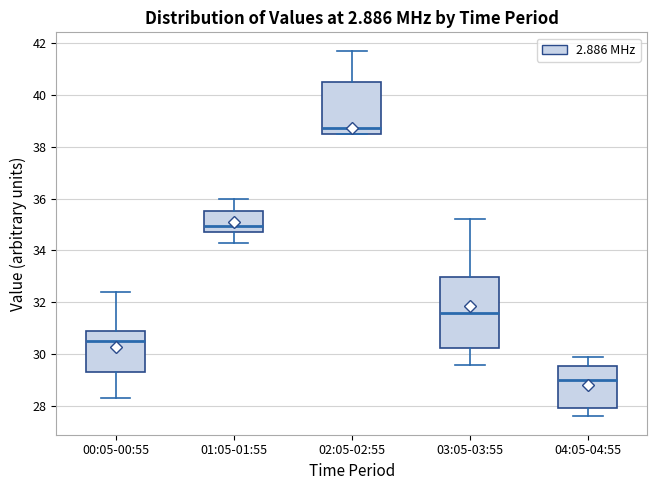

Reading left to right, transcribe this box plot: for each box, give where its median line is, the range the box spans, and where its two whiskers end, as read against the y-axis. The values are not printed on the chart, so give them approximately, as read against the axis.

00:05-00:55: median 30.6, box 29.4 to 30.8, whiskers 28.4 to 32.4
01:05-01:55: median 35.0, box 34.8 to 35.6, whiskers 34.4 to 36.0
02:05-02:55: median 38.8, box 38.6 to 40.4, whiskers 38.6 to 41.8
03:05-03:55: median 31.6, box 30.2 to 33.0, whiskers 29.6 to 35.2
04:05-04:55: median 29.0, box 28.0 to 29.6, whiskers 27.6 to 30.0